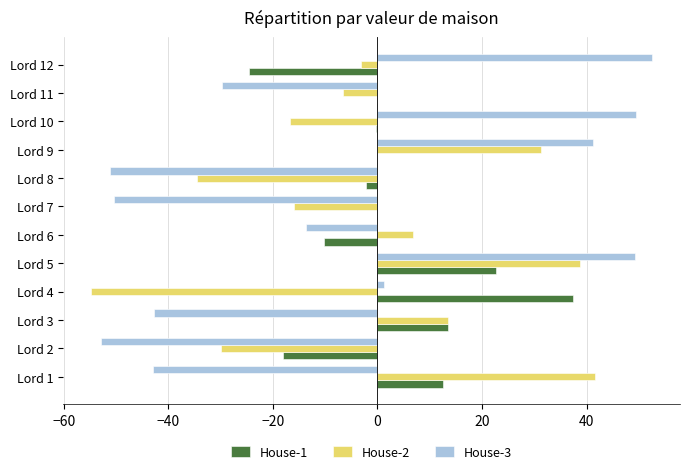

Is the value of House-1 at Lord 8 greater than the value of House-2 at Lord 7?

Yes